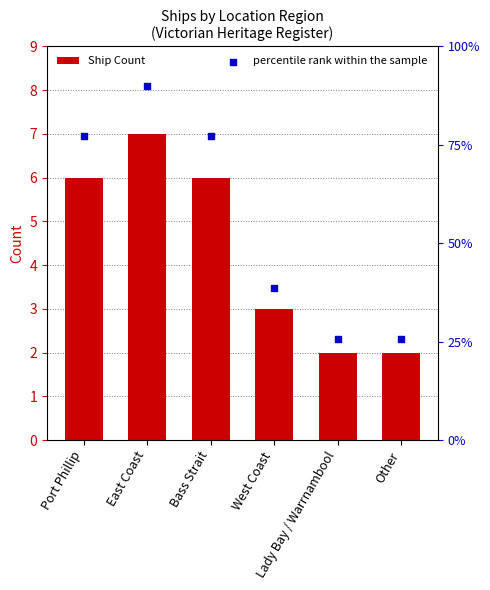

Which series contains the lowest Y value?

Ship Count